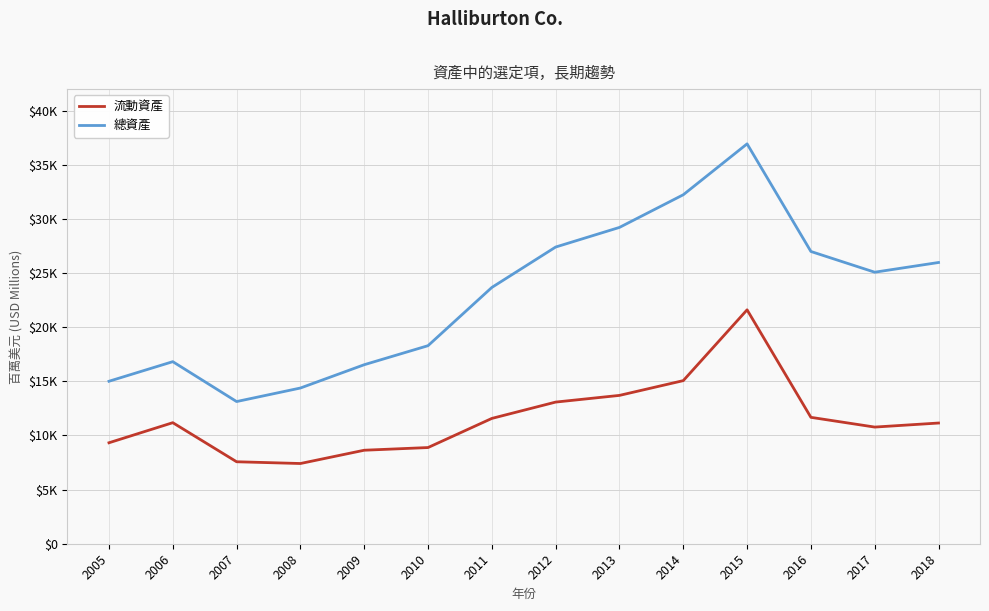

Does the chart have visible grid lines?

Yes